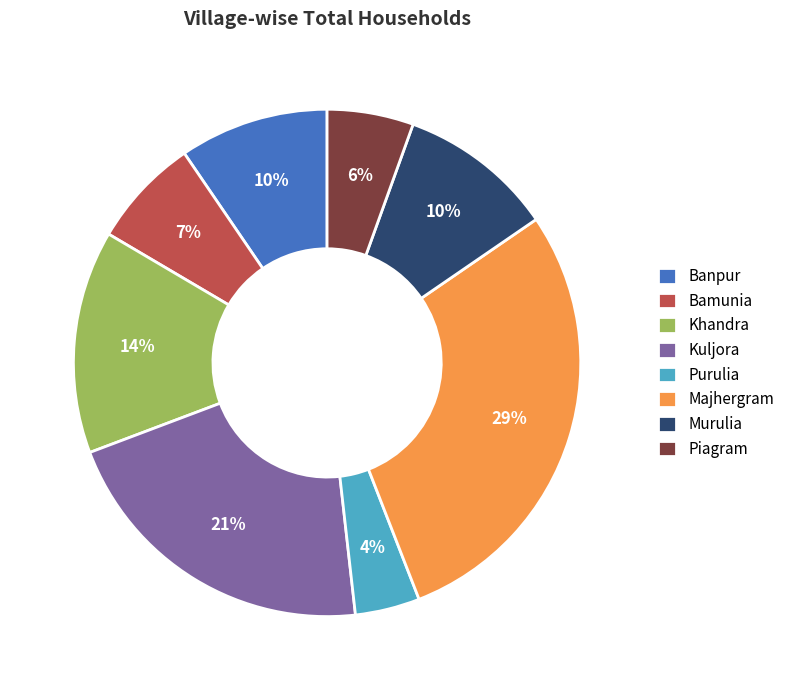

To the nearest percent, what is the average slice percentage?

12%